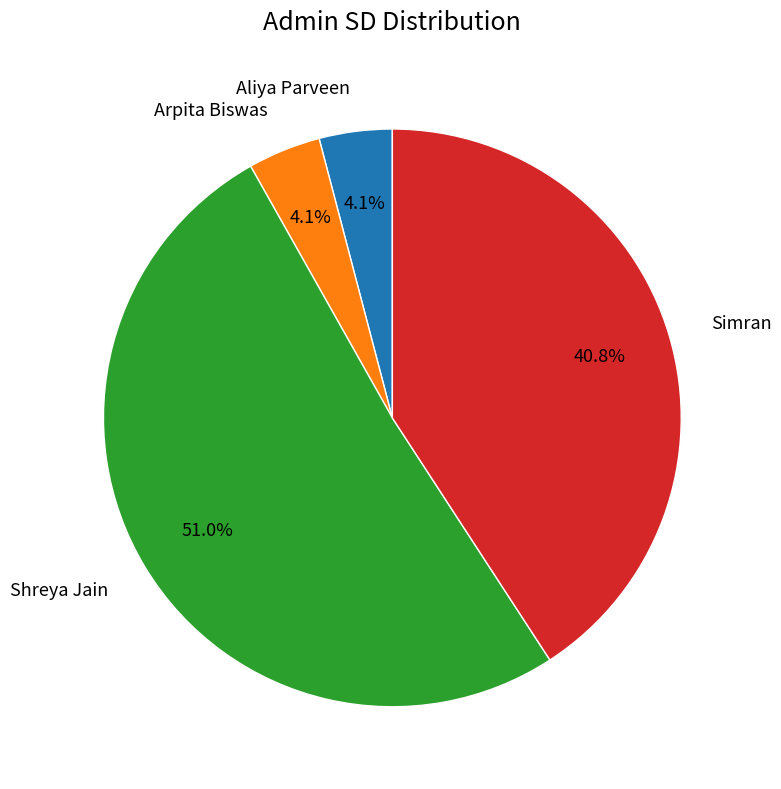

Combined, do Aliya Parveen and Shreya Jain account for over 50%?

Yes